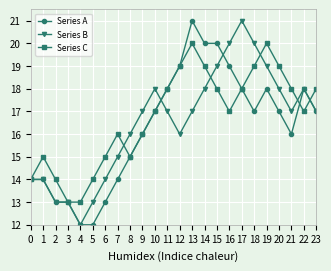

In Series C, how many points are higher than both neighbors (excluding endpoints)?

4